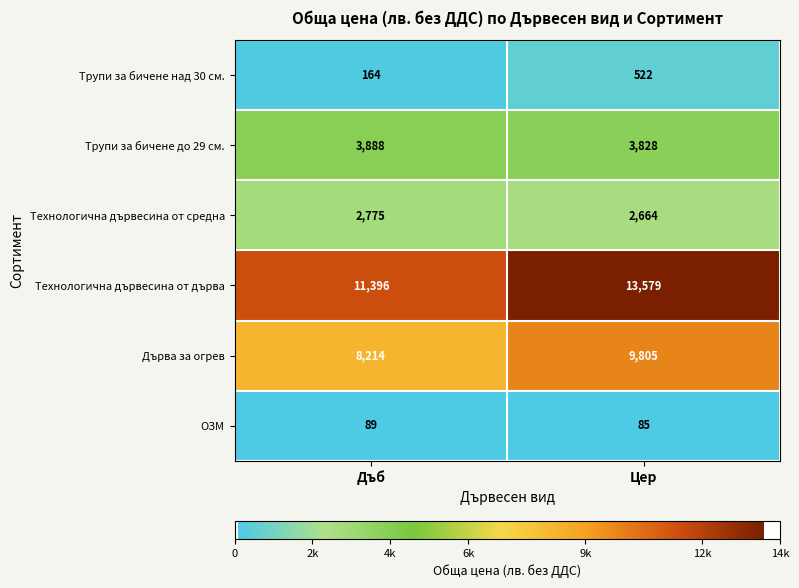

Reading right to left, what are all the values shown in this chart?

Трупи за бичене над 30 см.: Цер=522	Дъб=164
Трупи за бичене до 29 см.: Цер=3828	Дъб=3888
Технологична дървесина от средна: Цер=2664	Дъб=2775
Технологична дървесина от дърва: Цер=13579	Дъб=11396
Дърва за огрев: Цер=9805	Дъб=8214
ОЗМ: Цер=85	Дъб=89